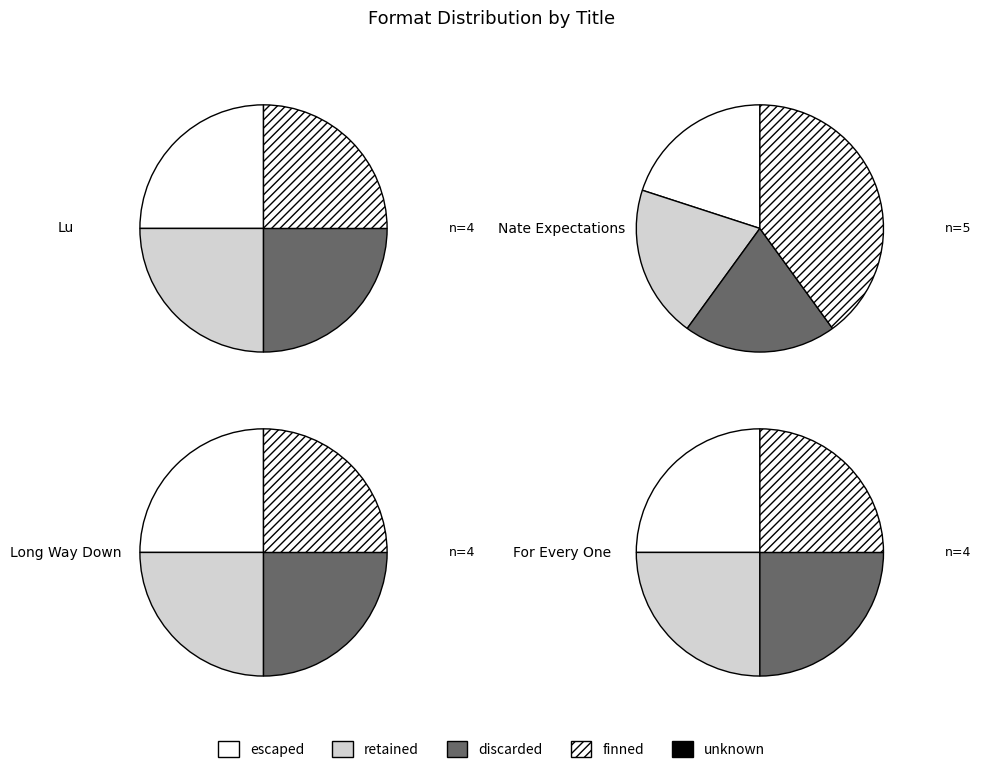

True or false: Sunny accounts for 15% of the total.

False